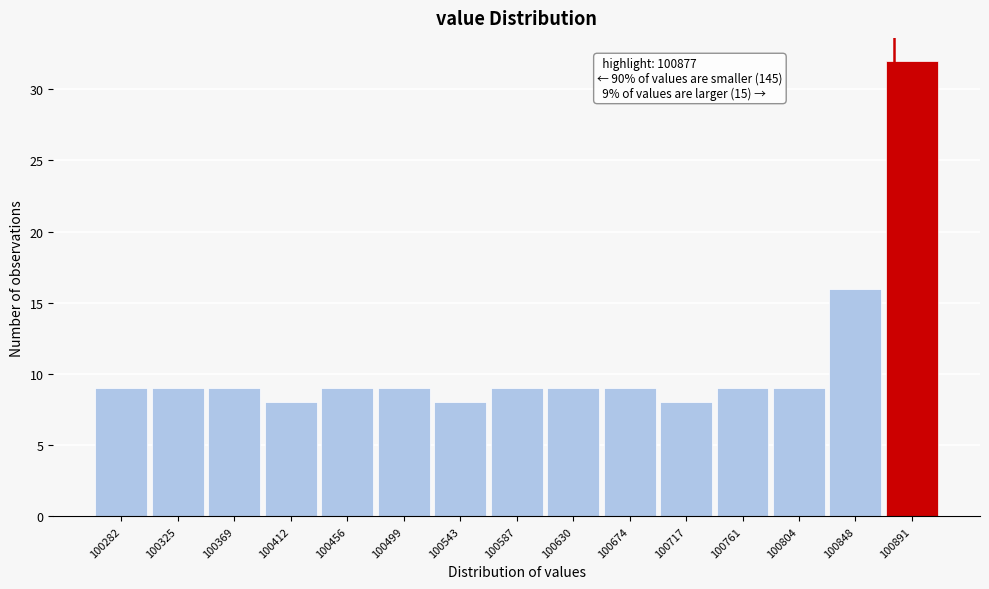

Which range on the x-axis has the tallest bar?

100870 to 100915